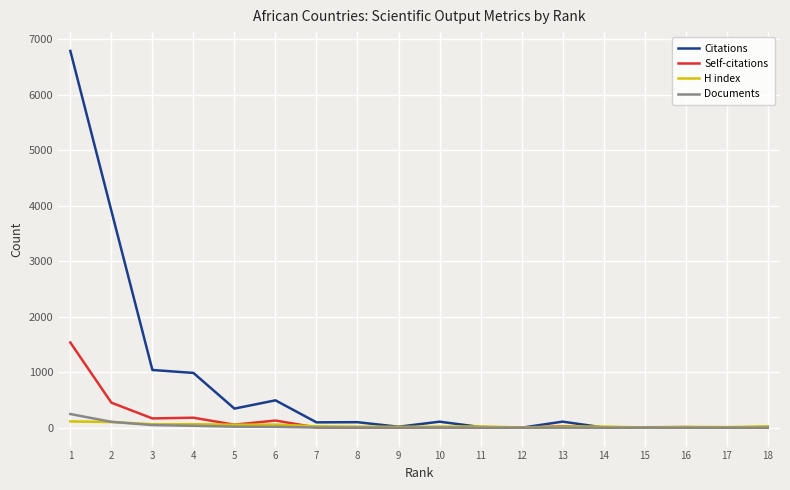

What is the difference between the maximum and minimum values in the Documents series?

246